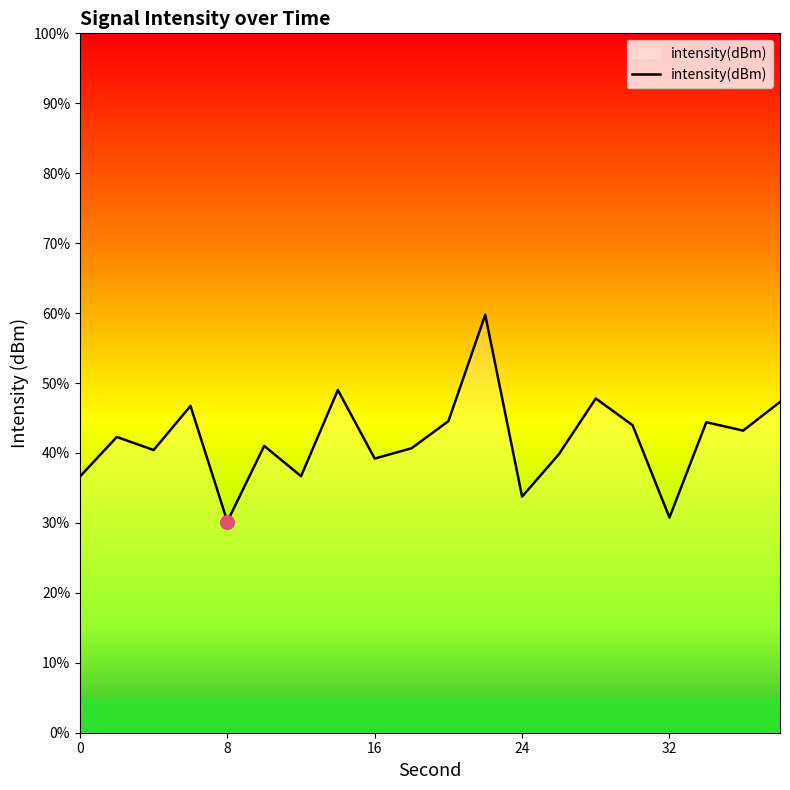

True or false: there are more than 2 points higher than both neighbors.

True